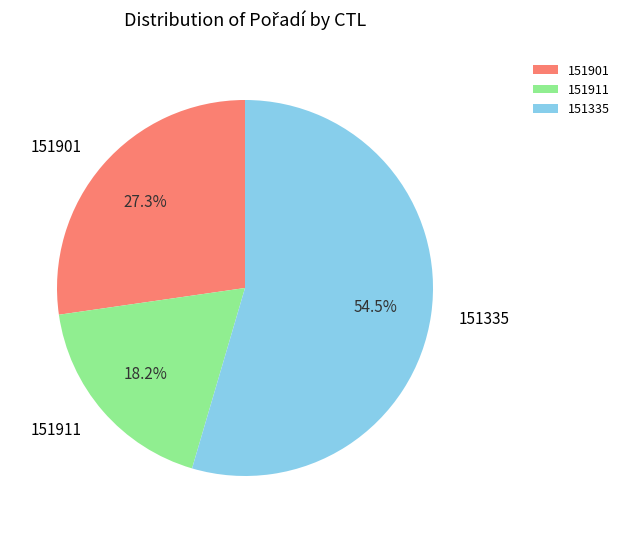

What is the largest slice in the pie chart?

151335